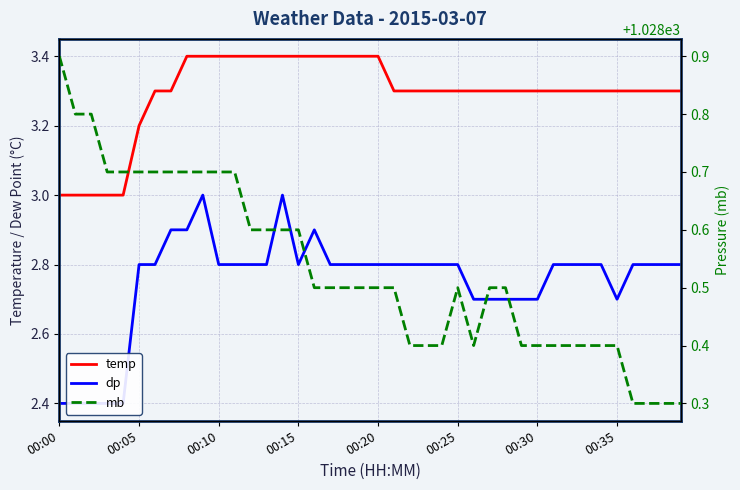

Is the value of dp at 34 greater than the value of temp at 34?

No